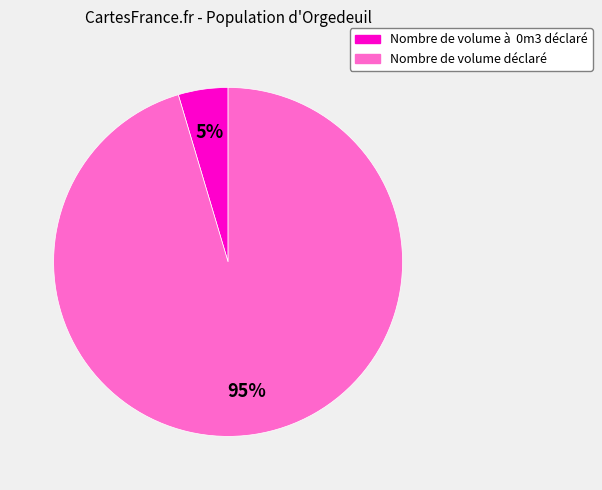

Which has a higher value, Nombre de volume à 0m3 déclaré or Nombre de volume déclaré?

Nombre de volume déclaré